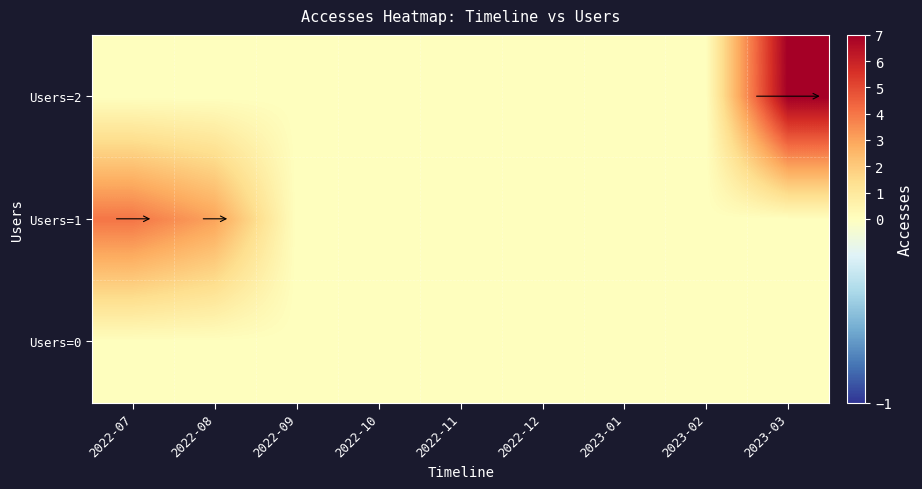

Rank the series at 2022-09 from lowest to highest value.

Users=0, Users=1, Users=2